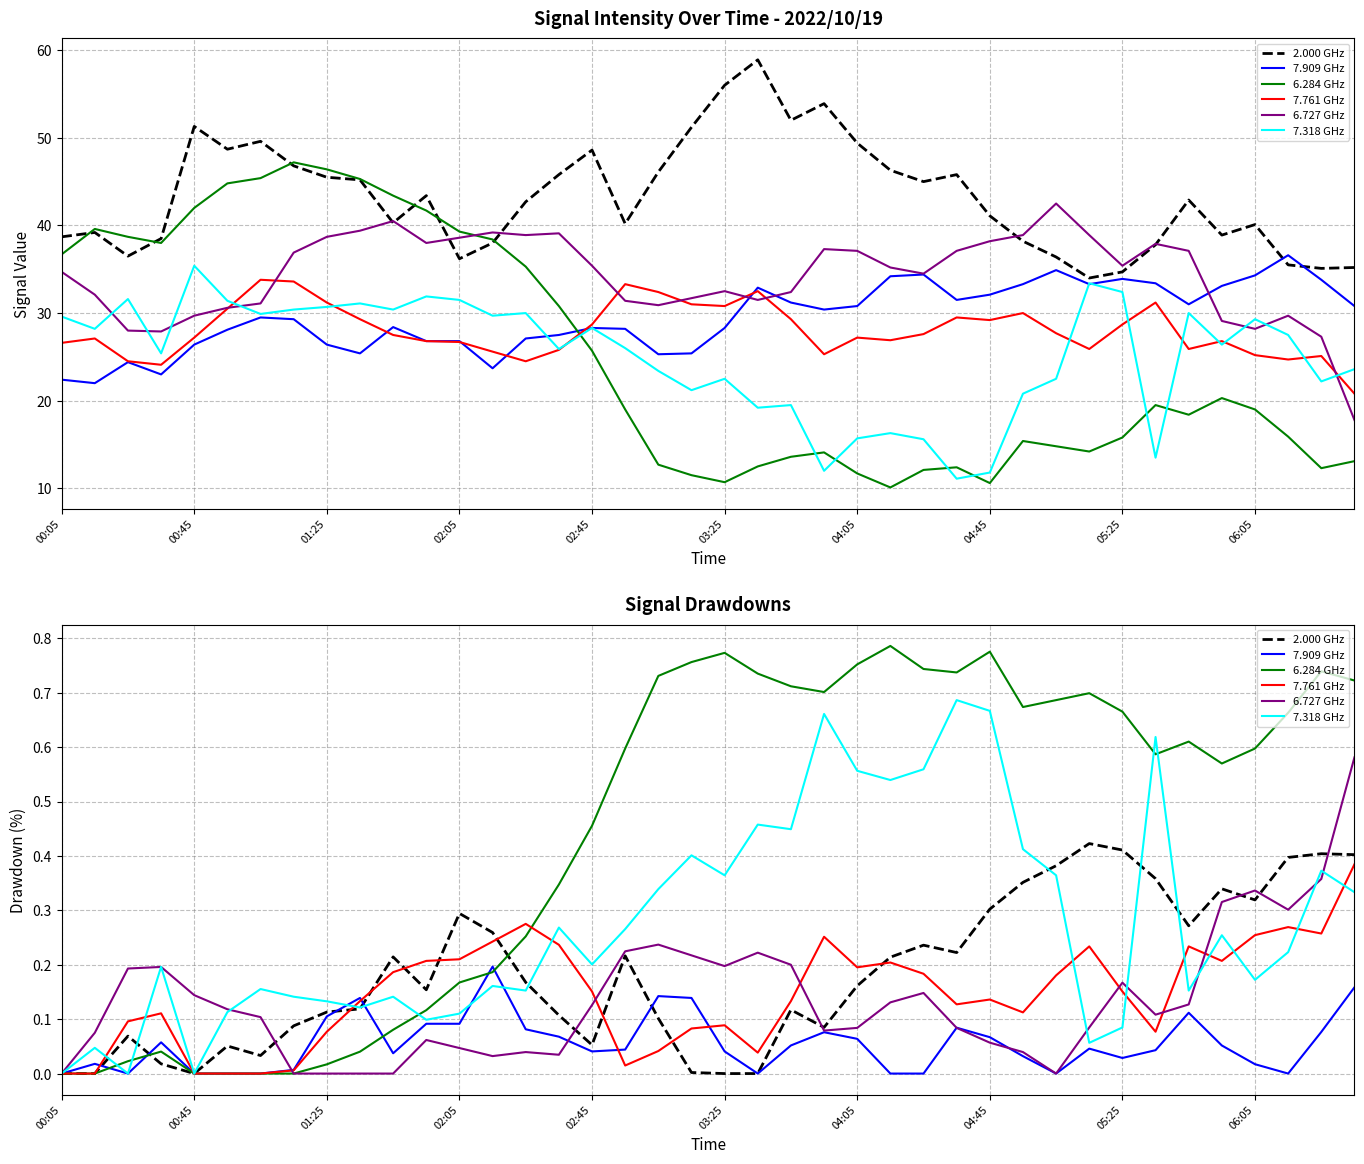

At which category is the sum across all series the highest?

39